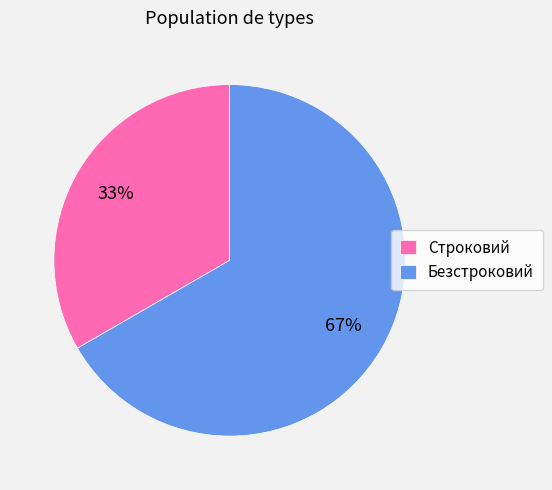

To the nearest percent, what is the average slice percentage?

50%